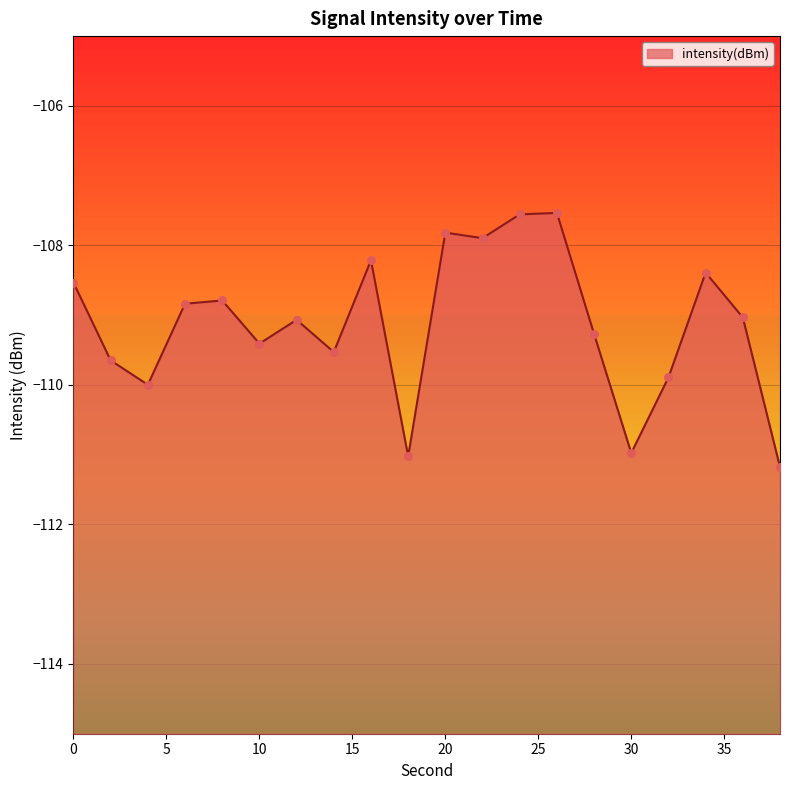

Which has a higher value, 10 or 14?

10